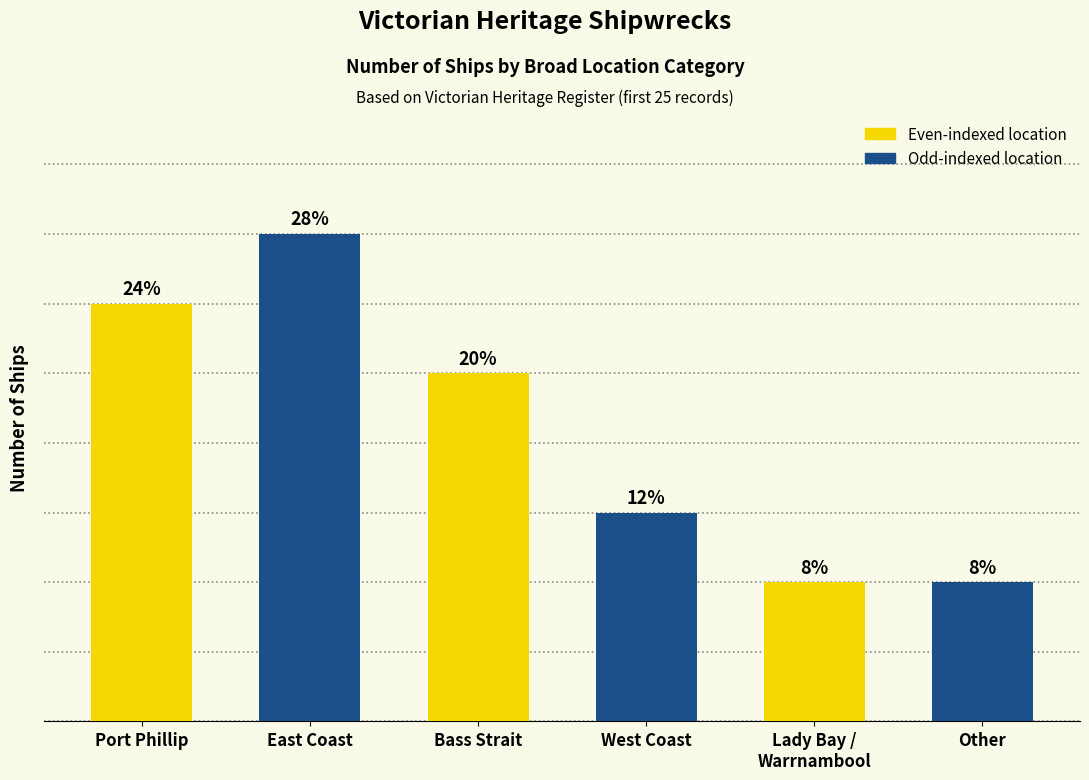

Count the values in the range 2 to 6.

5